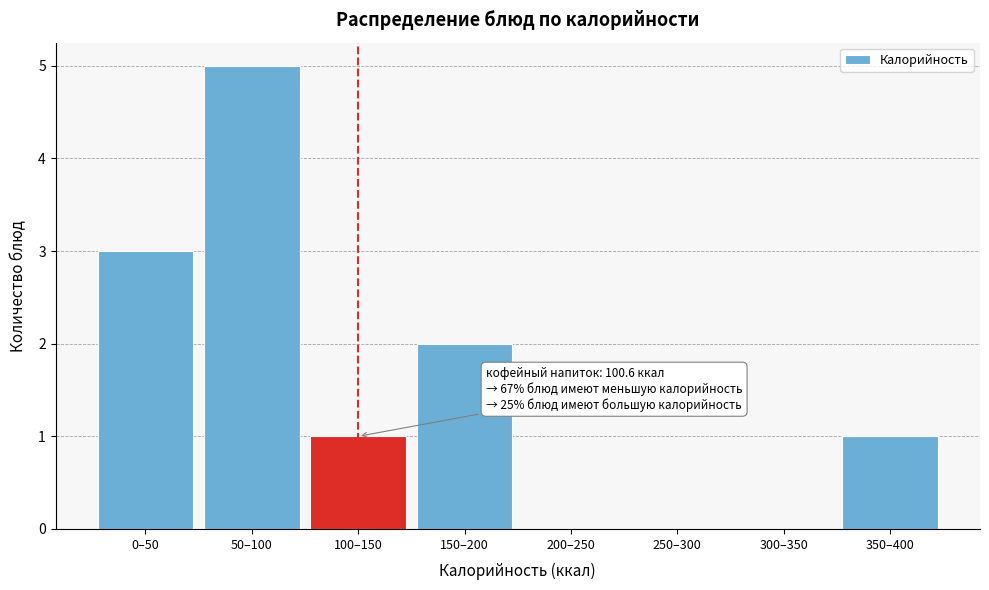

Reading left to right, transcribe all the data shown in this chart.

0–50=3	50–100=5	100–150=1	150–200=2	200–250=0	250–300=0	300–350=0	350–400=1